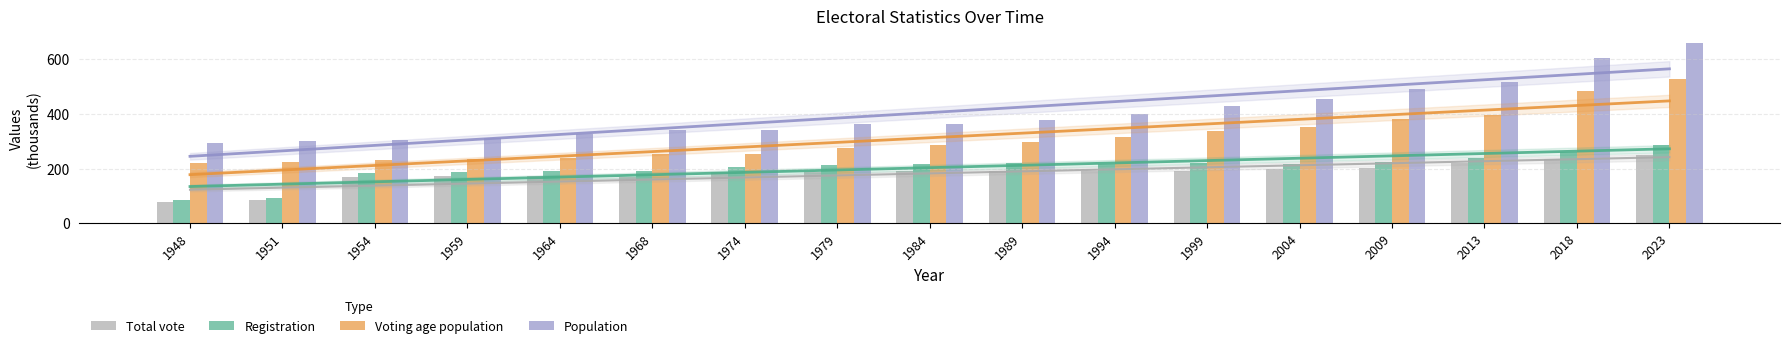

What is the minimum value shown in the chart?

77.9